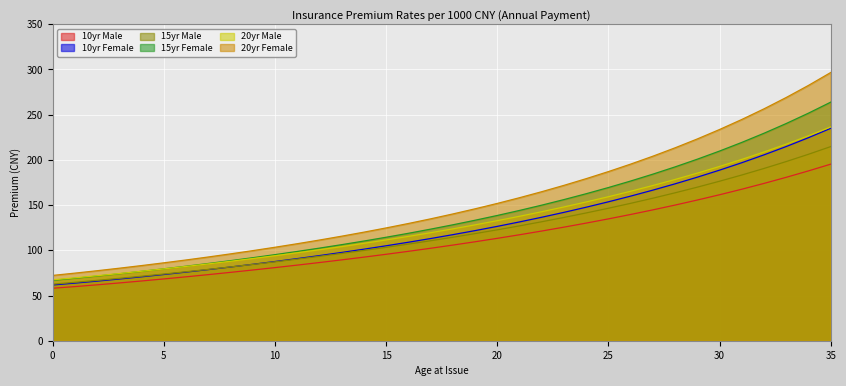

Rank the series at 32 from highest to lowest value.

20yr Female, 15yr Female, 20yr Male, 10yr Female, 15yr Male, 10yr Male